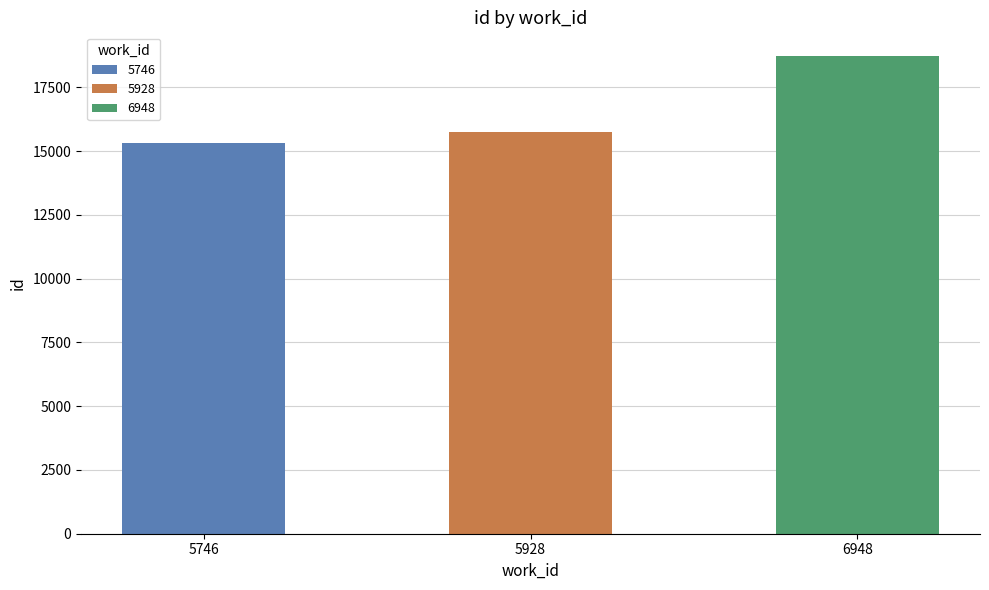

What is the change in value from 5746 to 6948?

+3421